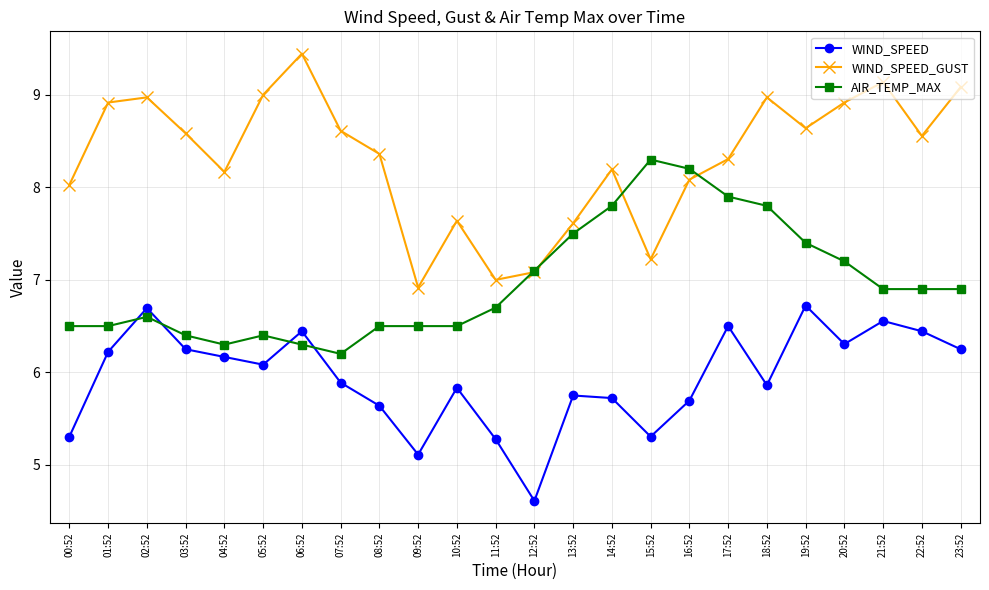

How many categories are shown in the chart?

24